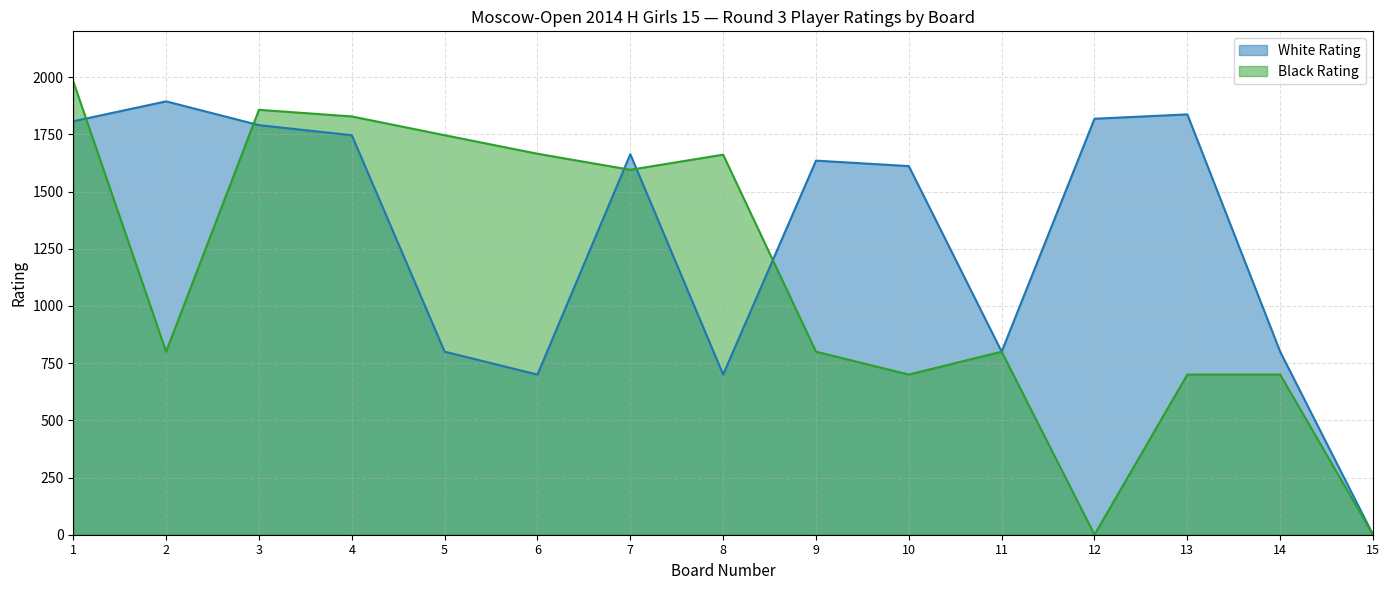

What is the difference between the White Rating values at 10 and 15?

1611